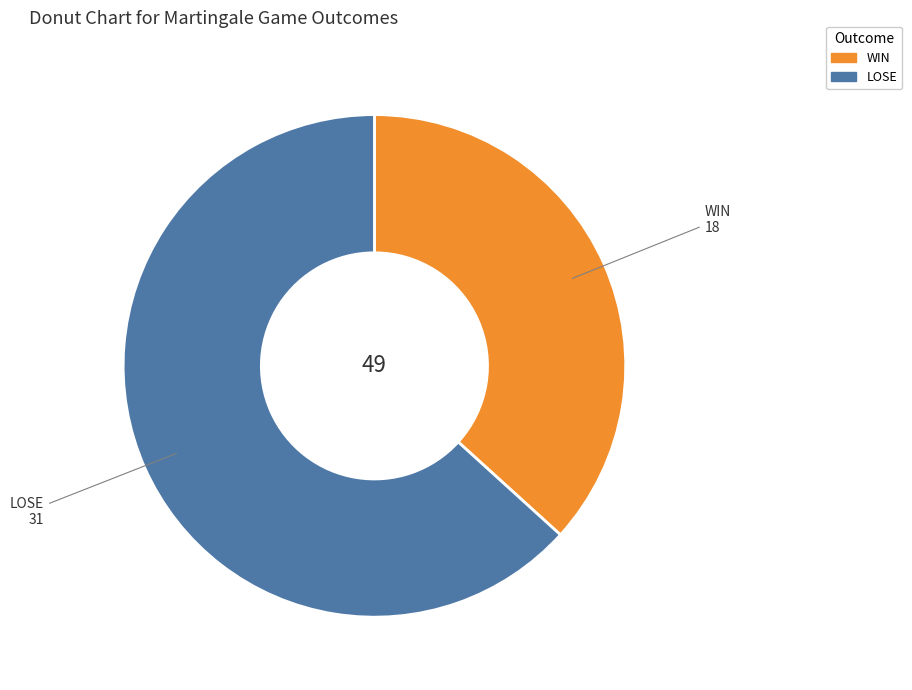

What is the largest slice in the pie chart?

LOSE